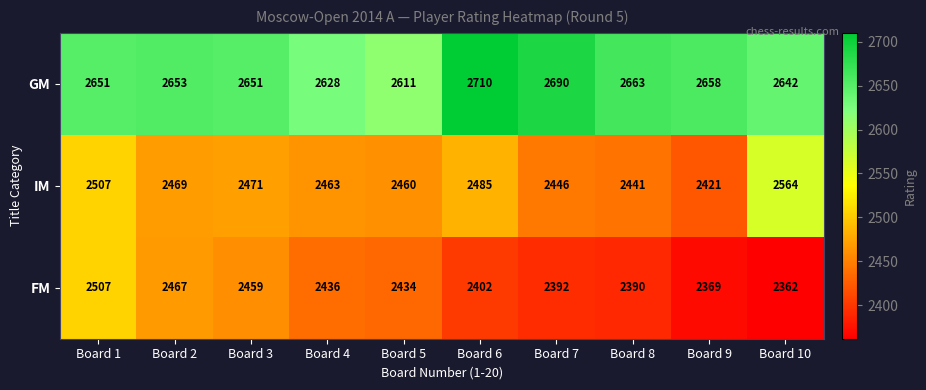

At how many categories does at least one series exceed 2377?

10